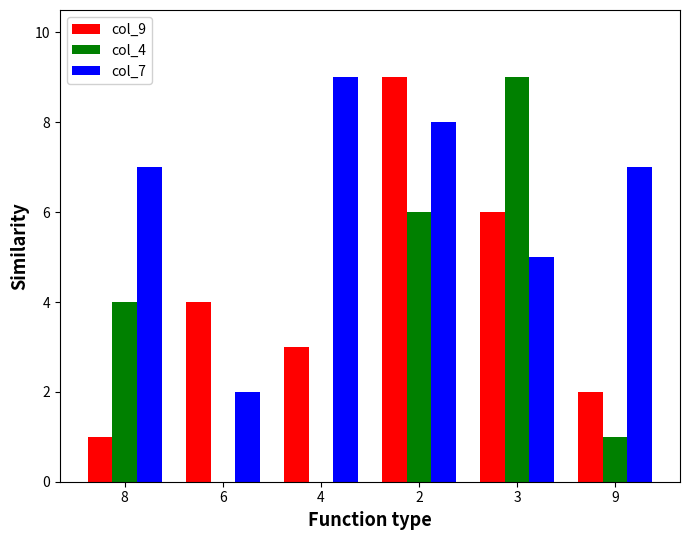

Between 8 and 9, which series saw the biggest shift?

col_4